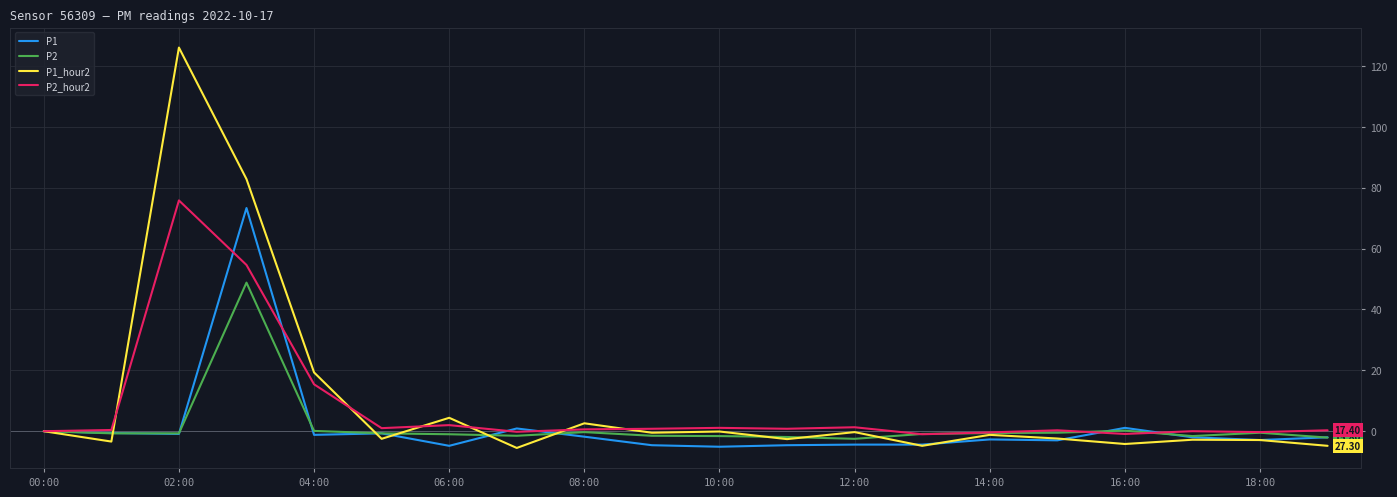

Which series has the widest spread of values?

P1_hour2